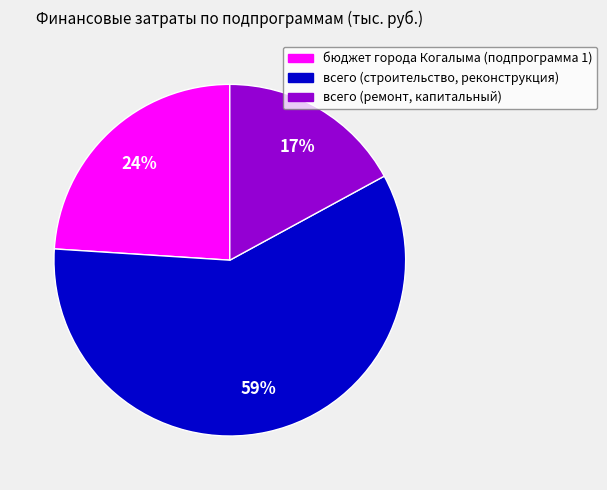

Is it true that всего (строительство, реконструкция) is 52% of the pie?

False